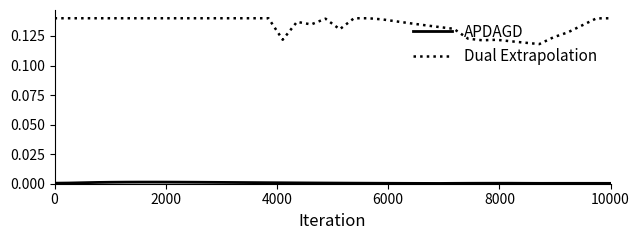

Which series has the largest total across all categories?

Dual Extrapolation